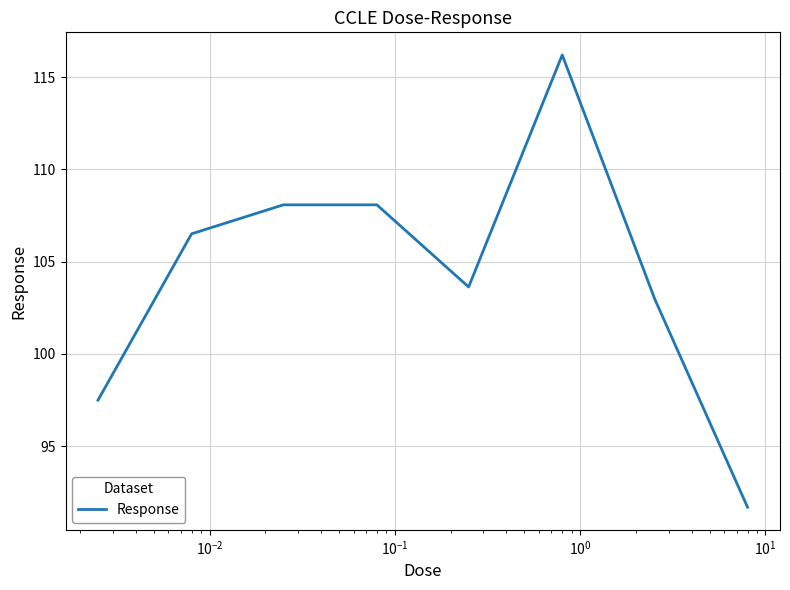

True or false: there are more than 0 points higher than both neighbors.

True